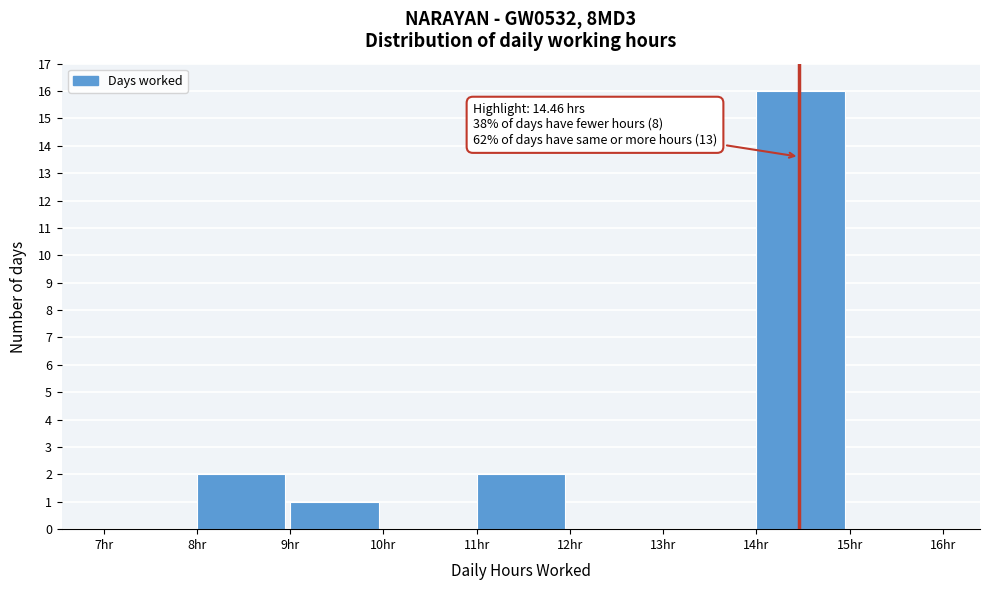

Which range on the x-axis has the tallest bar?

14 to 15